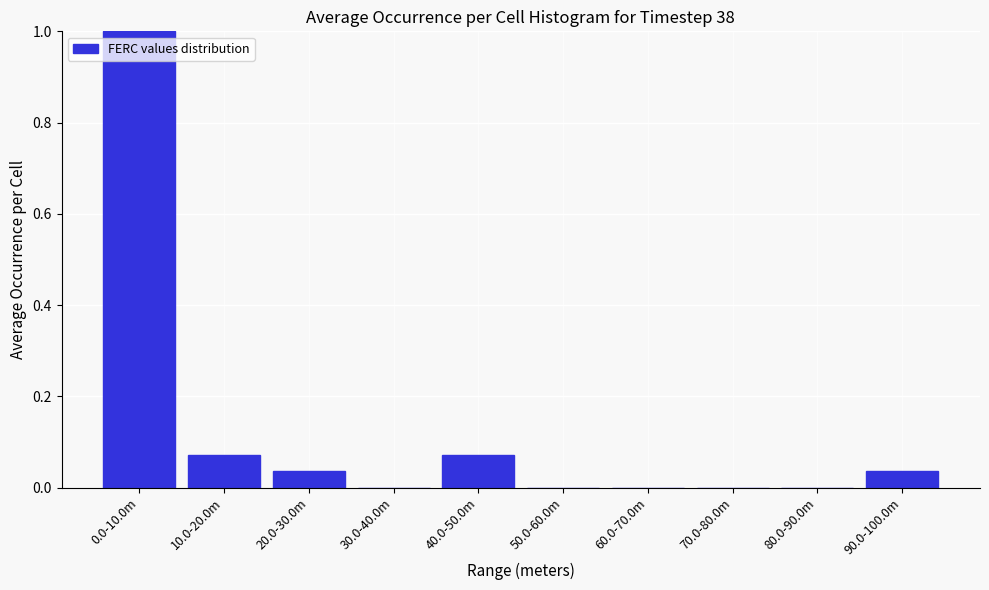

The value at 50.0-60.0m is 0.6. True or false?

False